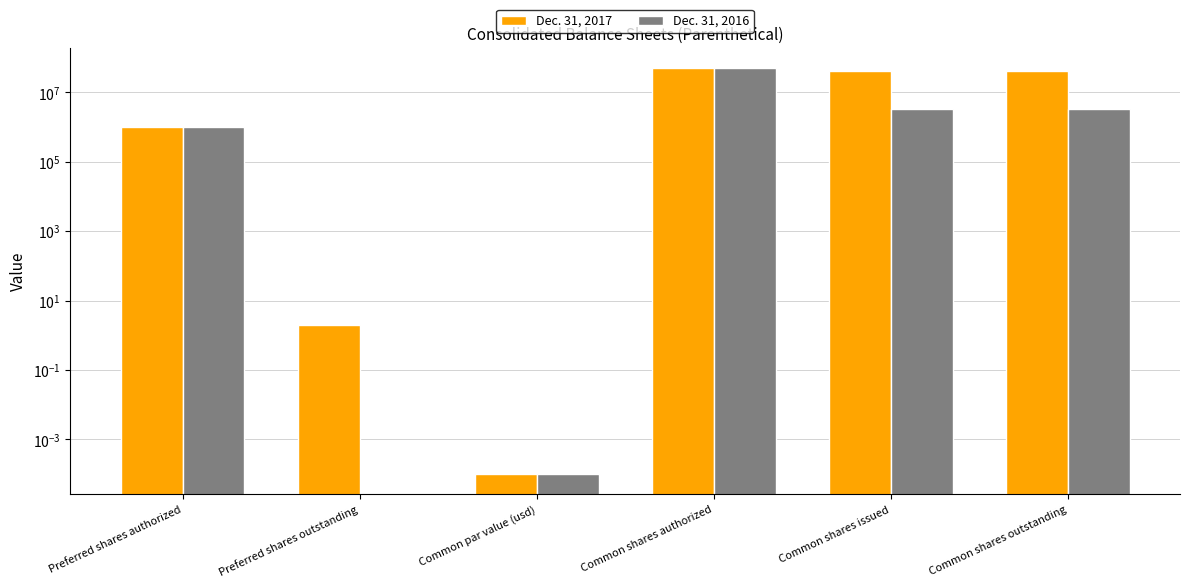

Is the value of Dec. 31, 2017 at Common shares authorized greater than the value of Dec. 31, 2016 at Common shares authorized?

No